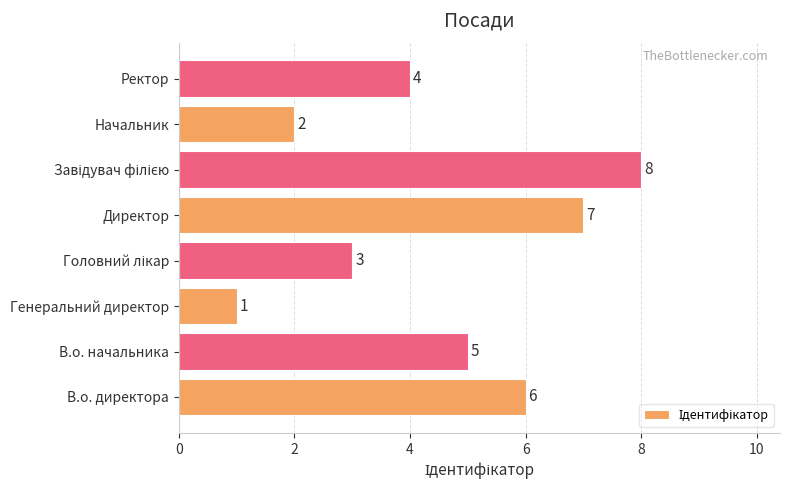

Is it true that the value at Генеральний директор is 0?

False